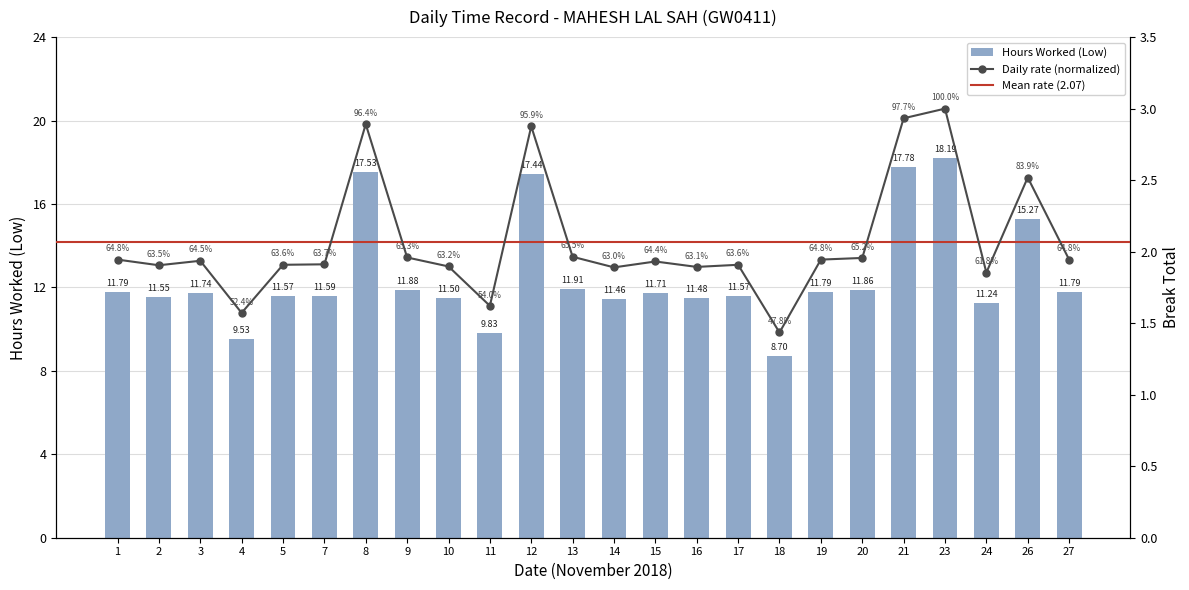

What is the smallest value displayed?

8.7